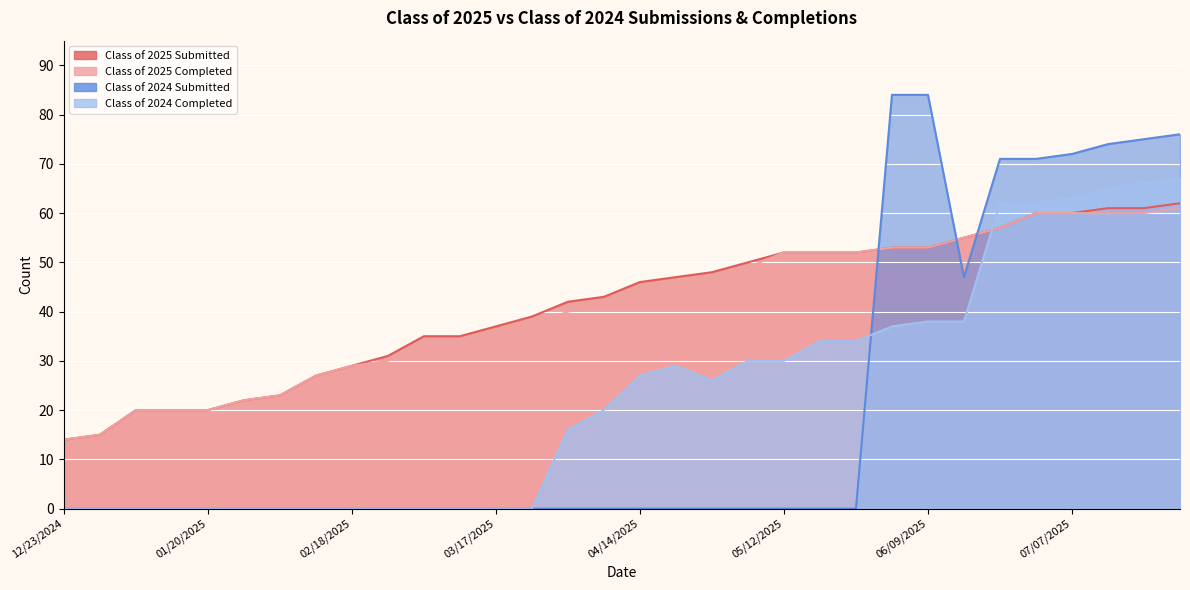

How many interior local valleys does the Class of 2024 Submitted series have?

1